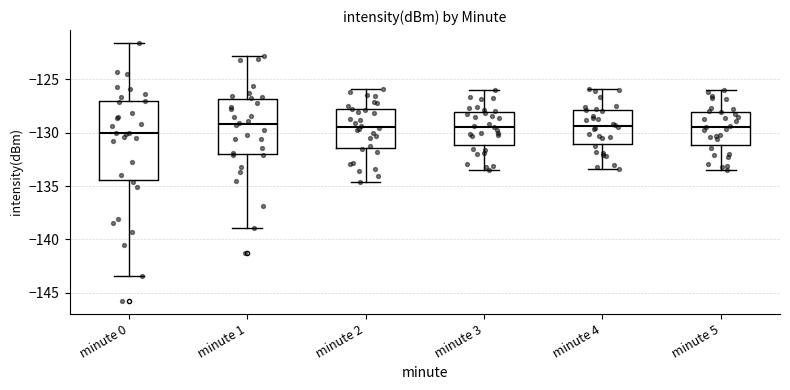

Reading left to right, read every box against the y-axis: the position of its median line, the range the box covers, and the ends of its whiskers. The values are not printed on the chart, so give them approximately, as read against the axis.

minute 0: median -130.0, box -134.5 to -127.0, whiskers -143.5 to -121.5
minute 1: median -129.0, box -132.0 to -127.0, whiskers -139.0 to -123.0
minute 2: median -129.5, box -131.5 to -128.0, whiskers -134.5 to -126.0
minute 3: median -129.5, box -131.0 to -128.0, whiskers -133.5 to -126.0
minute 4: median -129.5, box -131.0 to -128.0, whiskers -133.5 to -126.0
minute 5: median -129.5, box -131.0 to -128.0, whiskers -133.5 to -126.0